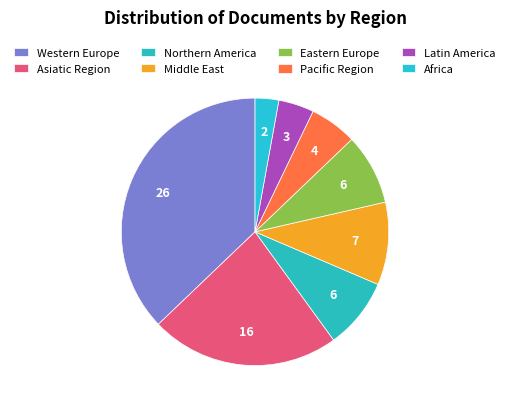

True or false: Northern America accounts for 22% of the total.

False